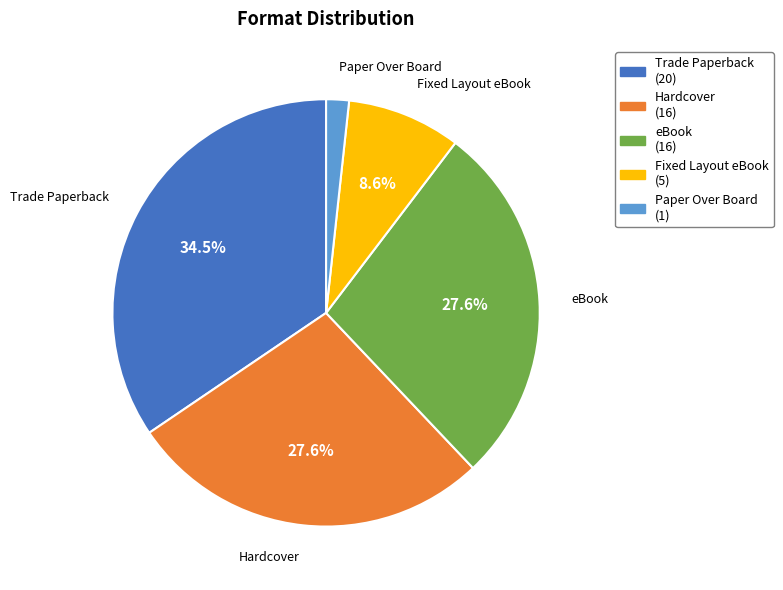

To the nearest percent, what is the average slice percentage?

20%